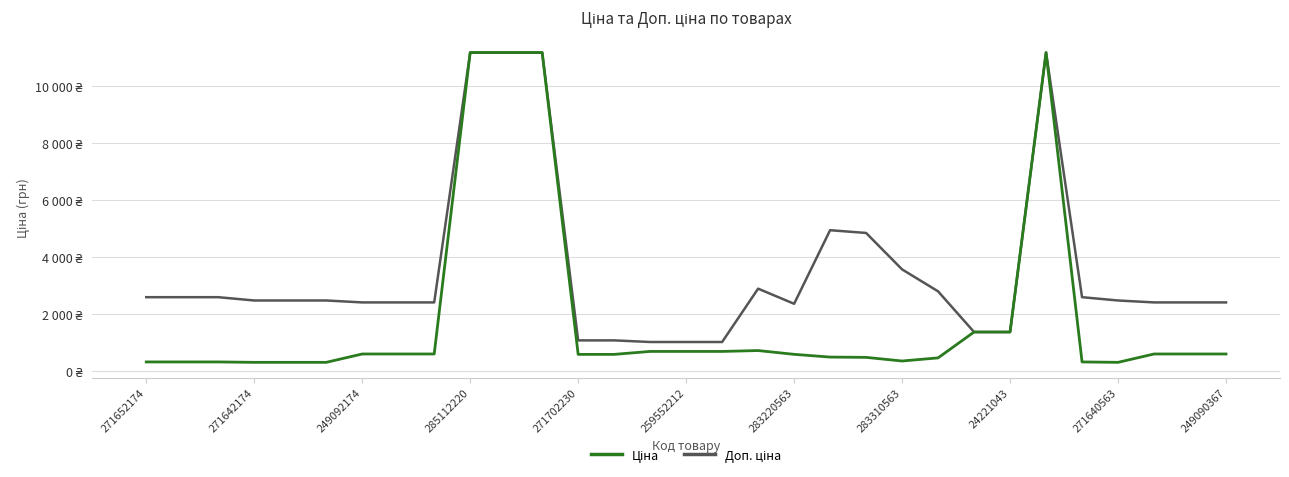

True or false: Ціна and Доп. ціна intersect in this chart.

True